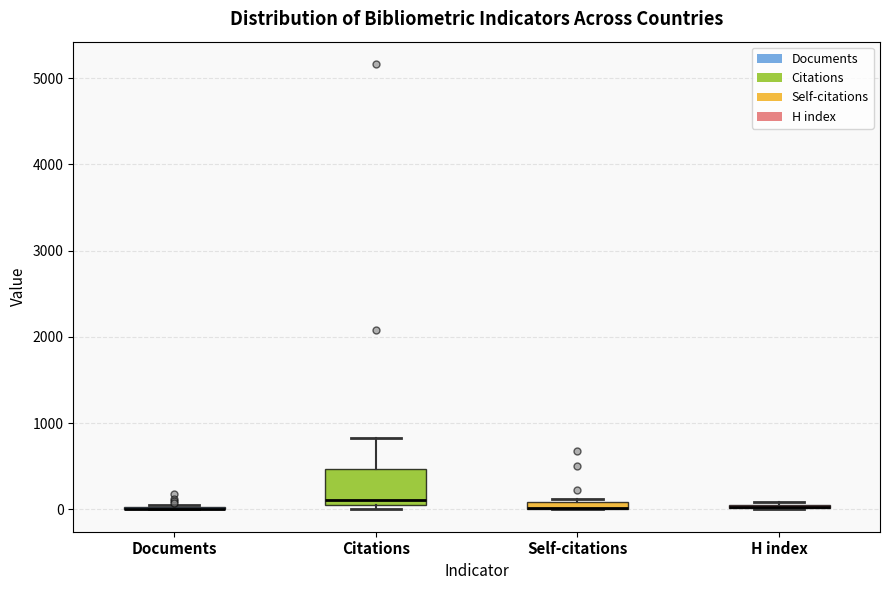

Where is the upper edge of the box for Self-citations on the y-axis? The values are not printed on the chart, so give them approximately, as read against the axis.

100